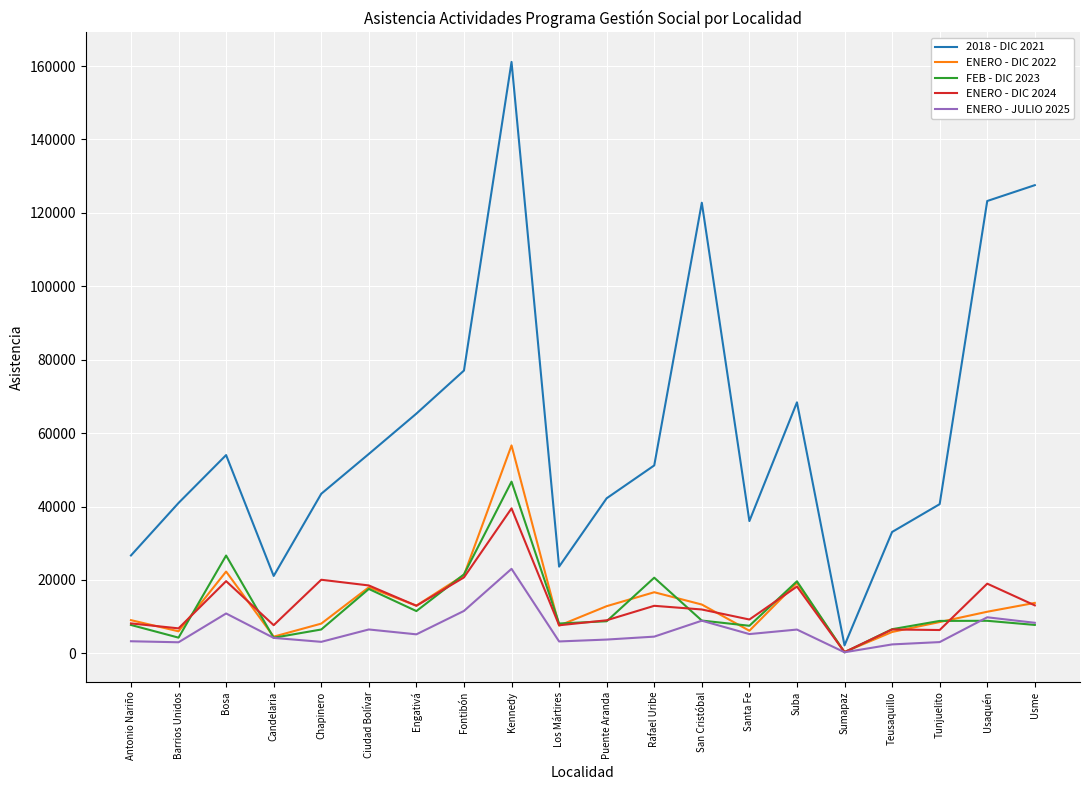

True or false: 2018 - DIC 2021 and FEB - DIC 2023 cross at least once.

False